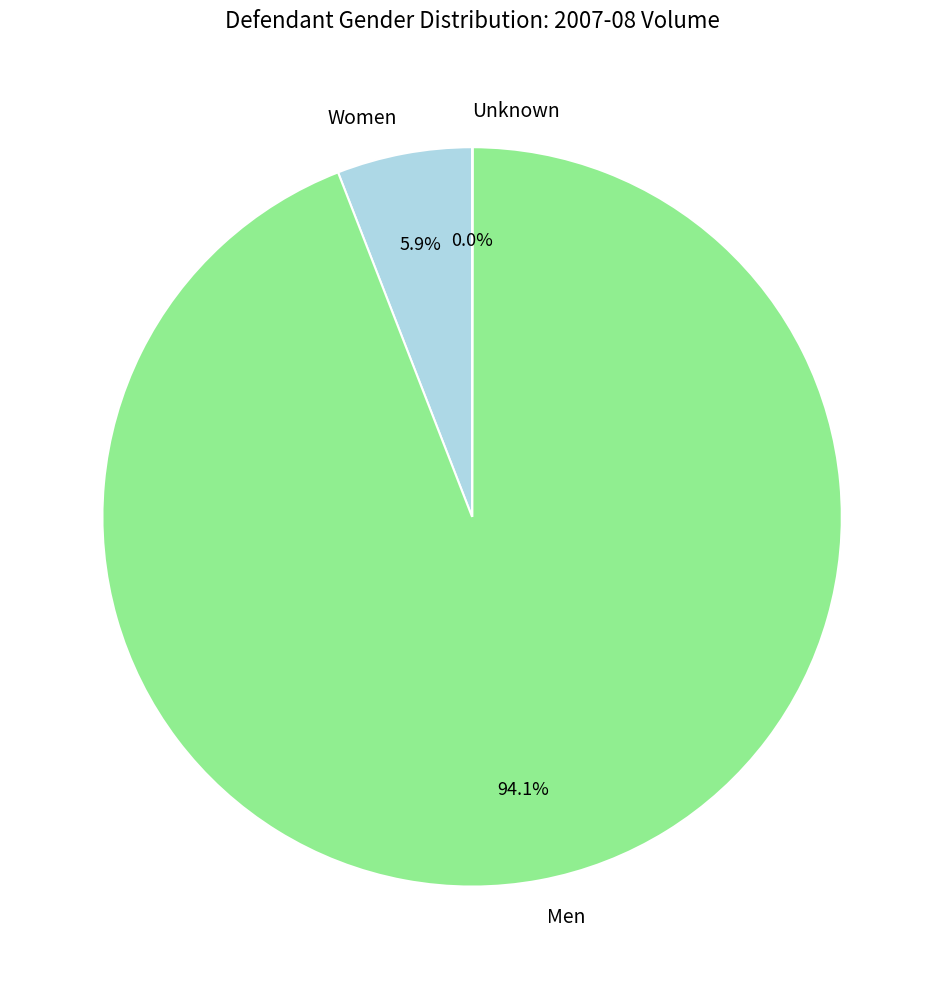

To the nearest percent, what is the average slice percentage?

33%